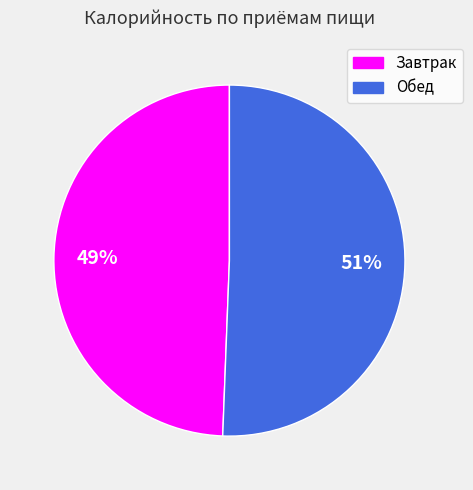

How many segments does this pie chart have?

2